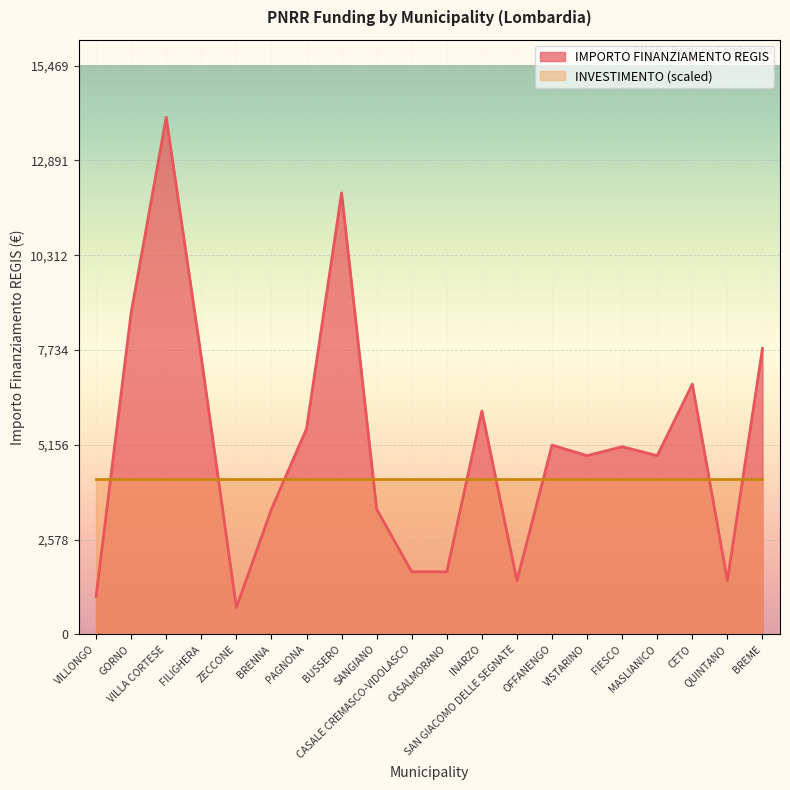

Count the number of values greater than 5103.

9